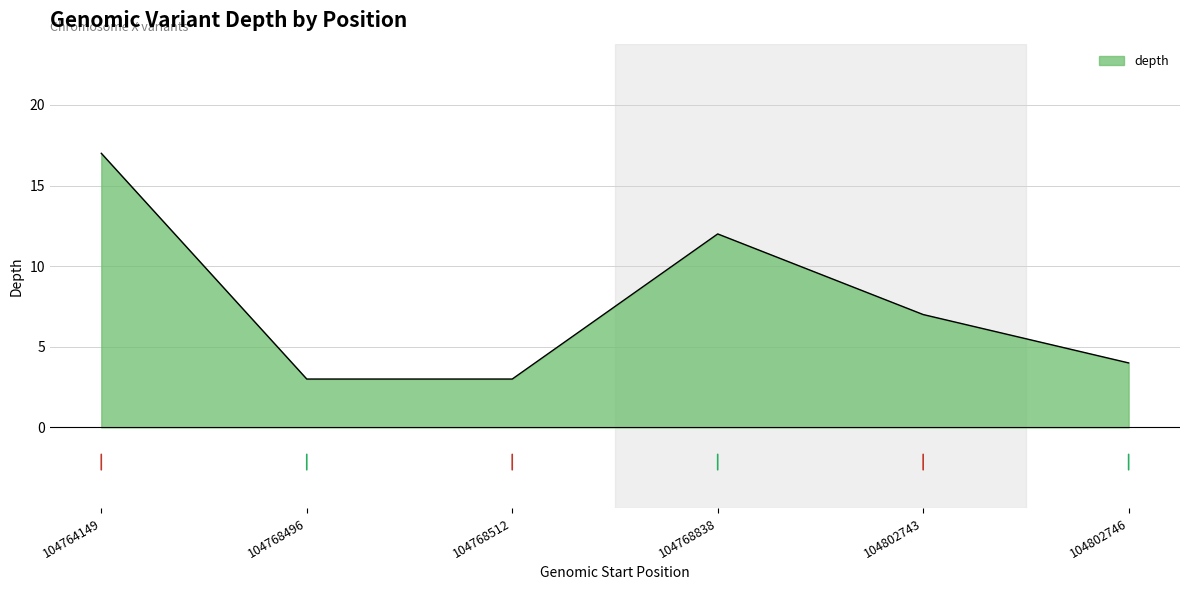

Does the chart have visible grid lines?

Yes